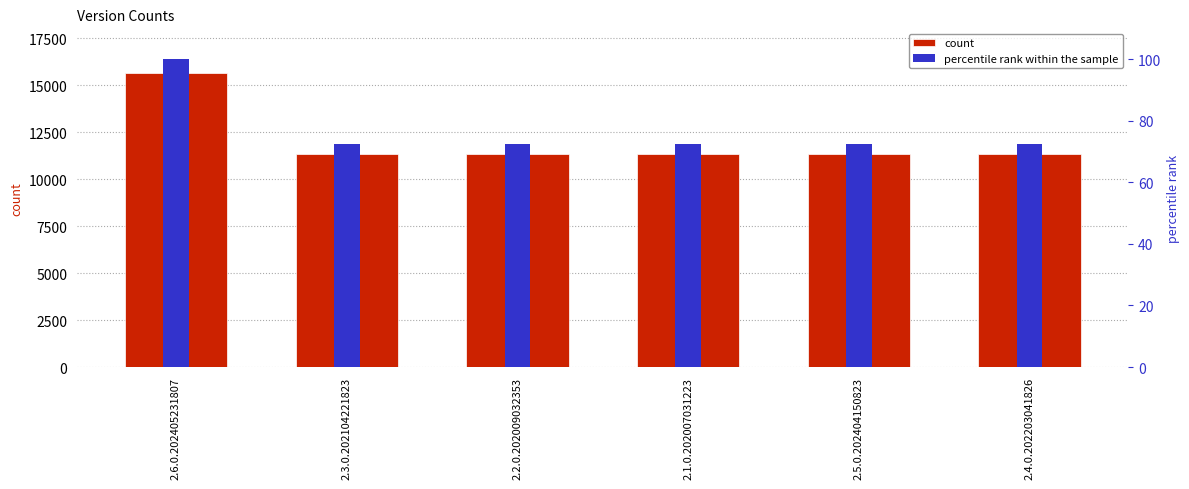

What are all the series names shown in the legend?

count, percentile rank within the sample